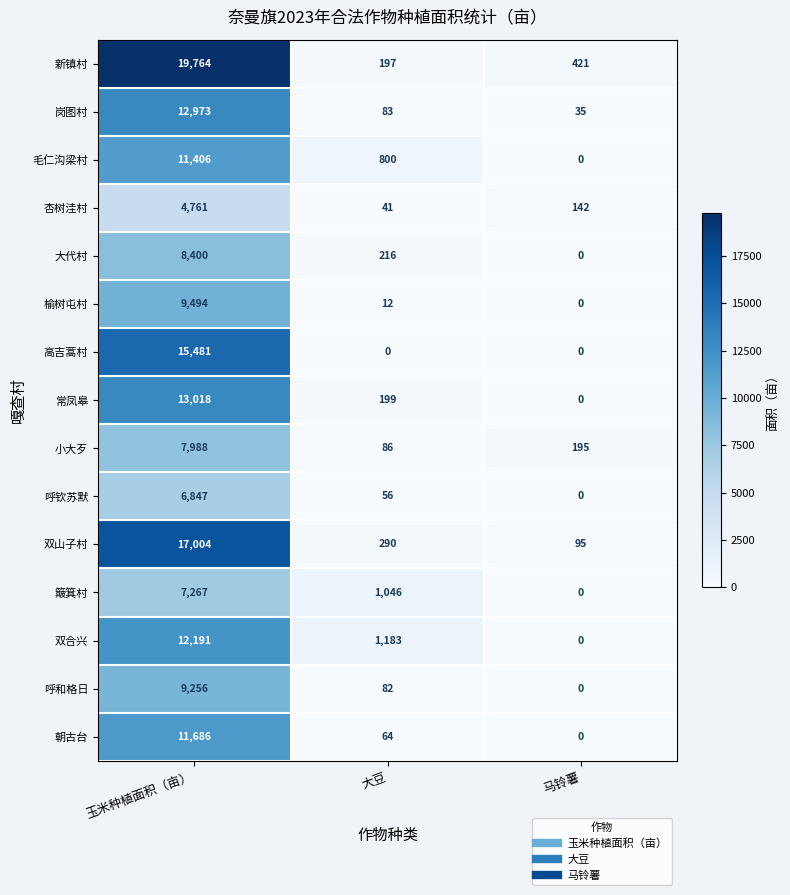

Where does the 常凤皋 series first go above 199?

玉米种植面积（亩）